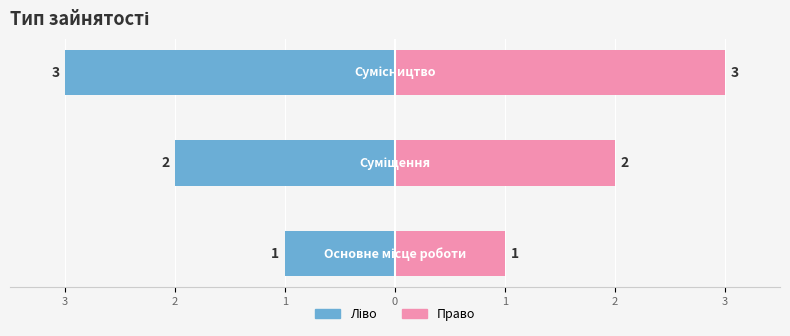

What is the sum of the Ідентифікатор (ліво) values at 2 and 1?

-5